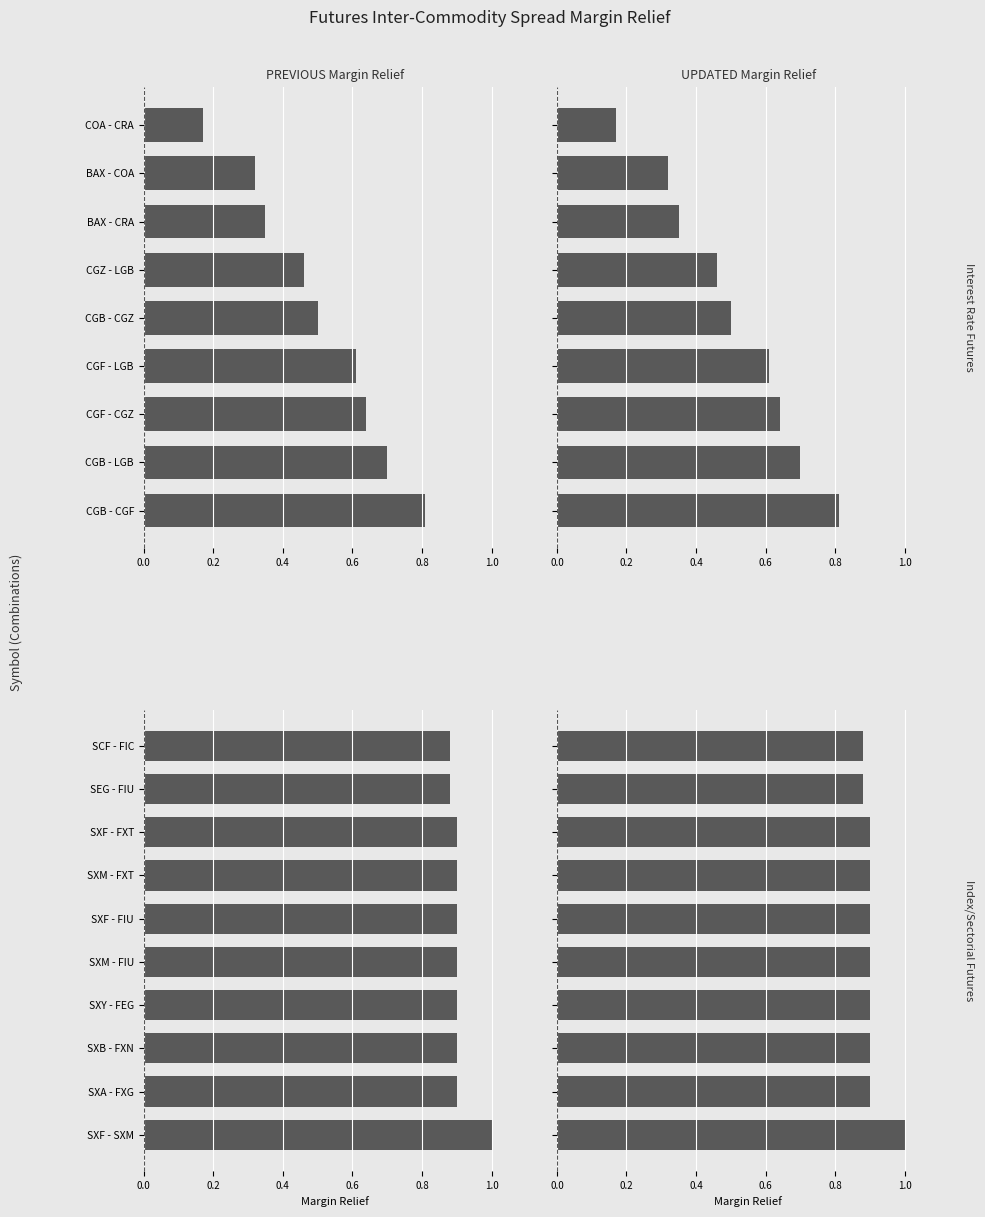

List the series in order of their peak value, highest first.

PREVIOUS Margin Relief, UPDATED Margin Relief